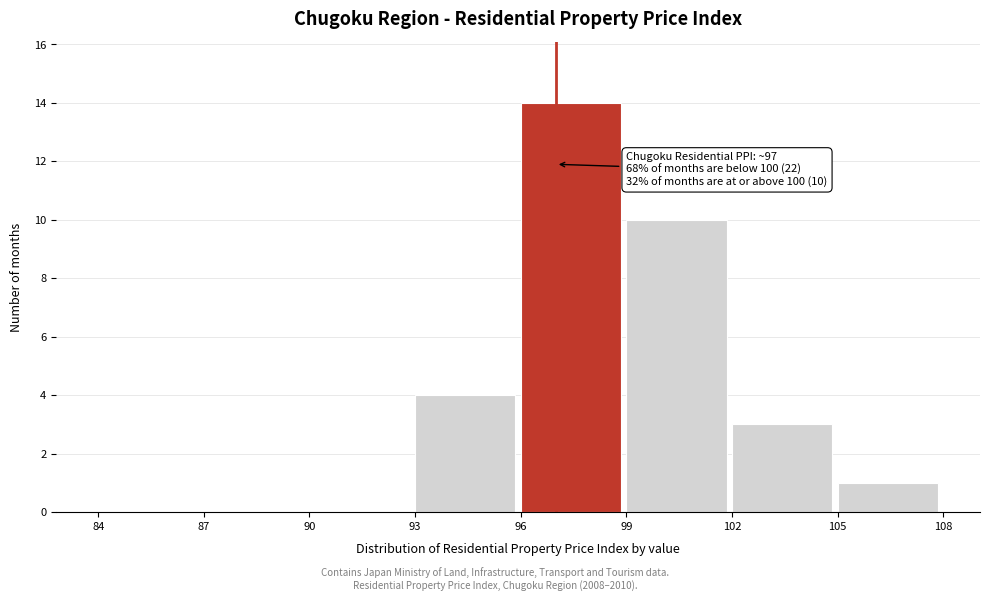

Over which range of the x-axis is the bar tallest?

96 to 99